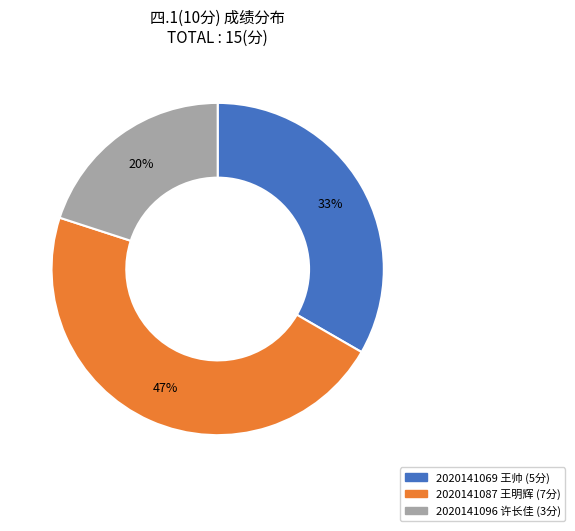

Is there a majority slice in this chart?

No